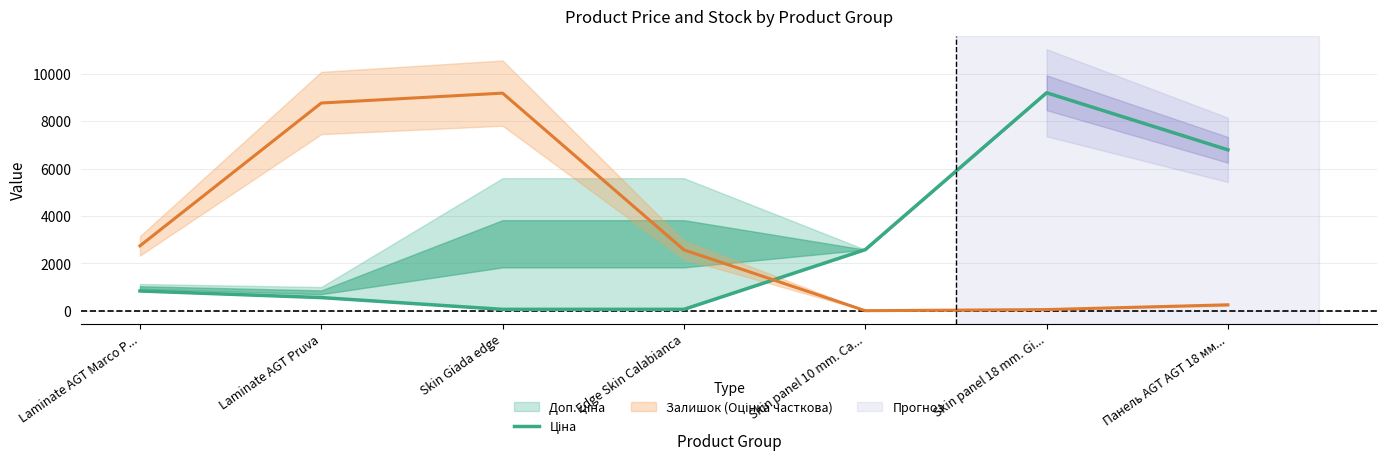

Where is the data nearest to the value 4626?

Skin panel 10 mm. Ca...